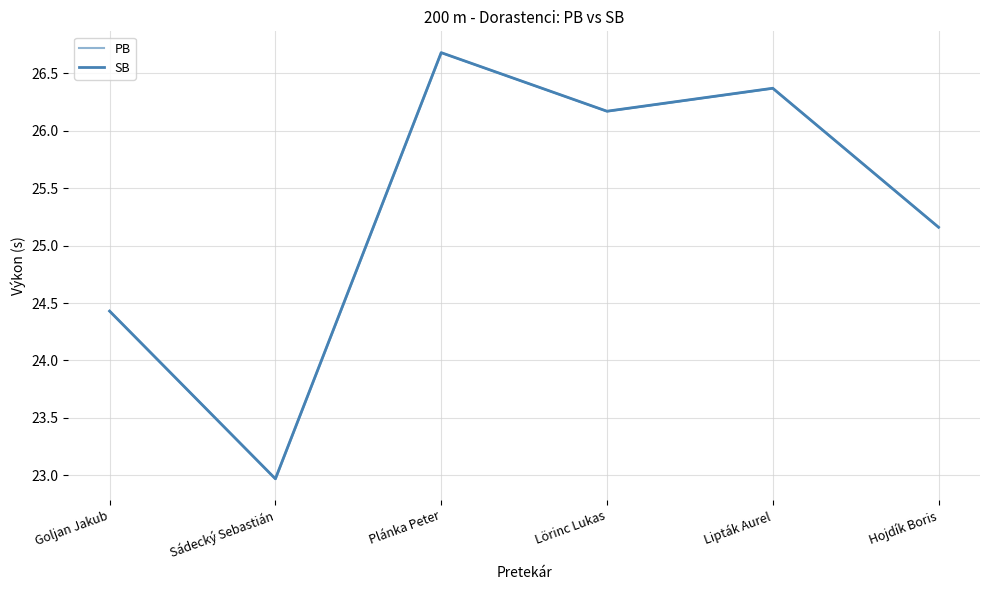

At which label does SB reach its minimum?

Sádecký Sebastián